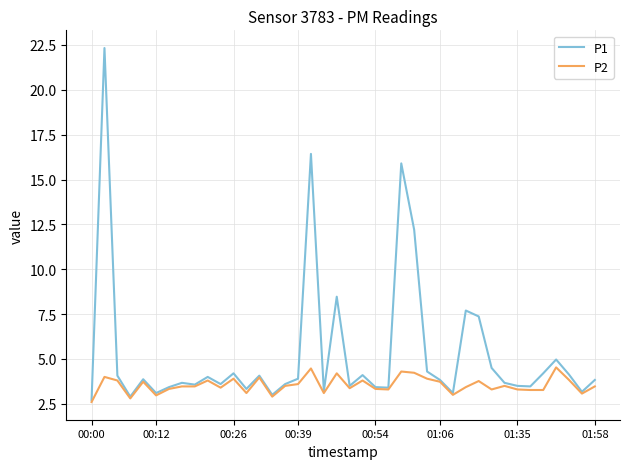

What is the greatest value displayed?

22.3